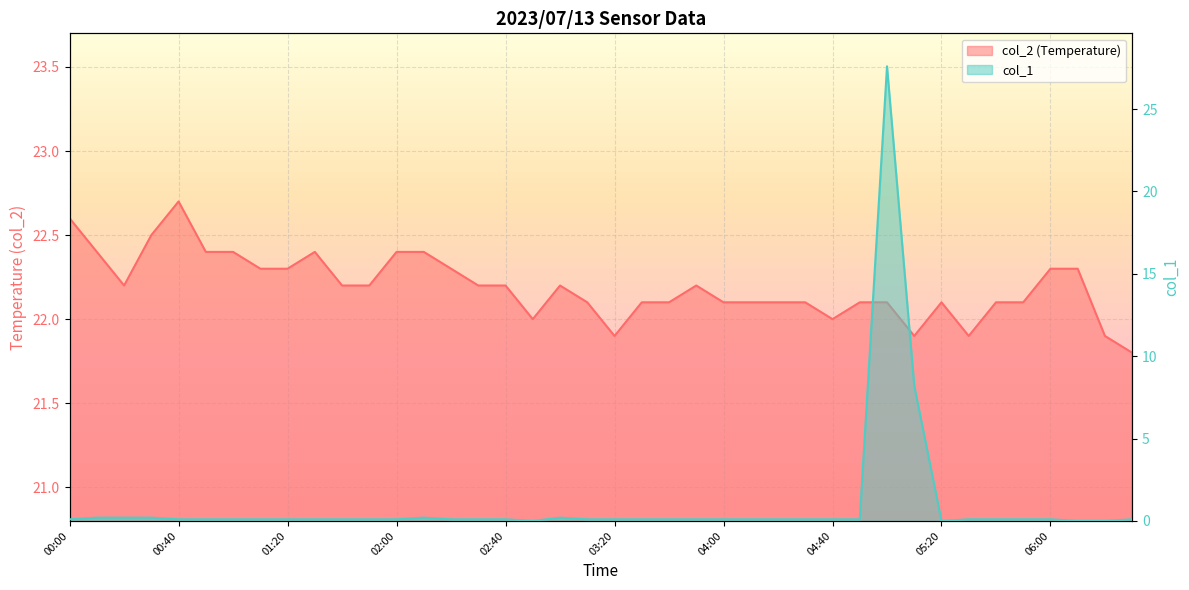

True or false: col_1 has more than 2 interior local peaks.

True